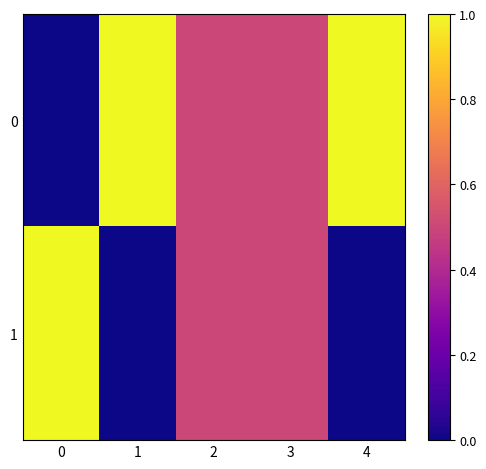

Reading left to right, what are all the values shown in this chart?

0: 0=0.0	1=1.0	2=0.5	3=0.5	4=1.0
1: 0=1.0	1=0.0	2=0.5	3=0.5	4=0.0